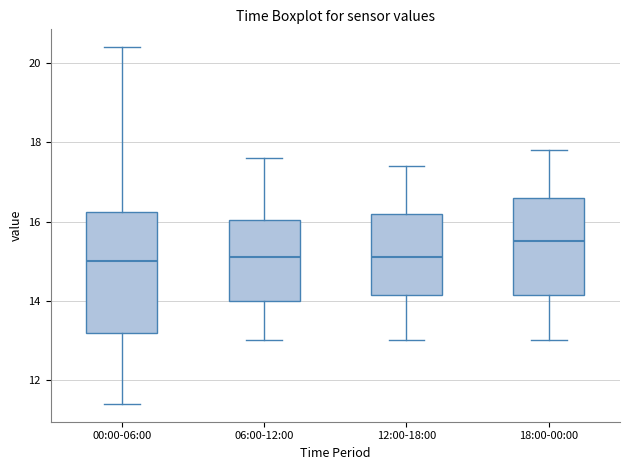

Reading left to right, read every box against the y-axis: the position of its median line, the range the box covers, and the ends of its whiskers. The values are not printed on the chart, so give them approximately, as read against the axis.

00:00-06:00: median 15.0, box 13.2 to 16.2, whiskers 11.4 to 20.4
06:00-12:00: median 15.2, box 14.0 to 16.0, whiskers 13.0 to 17.6
12:00-18:00: median 15.2, box 14.2 to 16.2, whiskers 13.0 to 17.4
18:00-00:00: median 15.6, box 14.2 to 16.6, whiskers 13.0 to 17.8